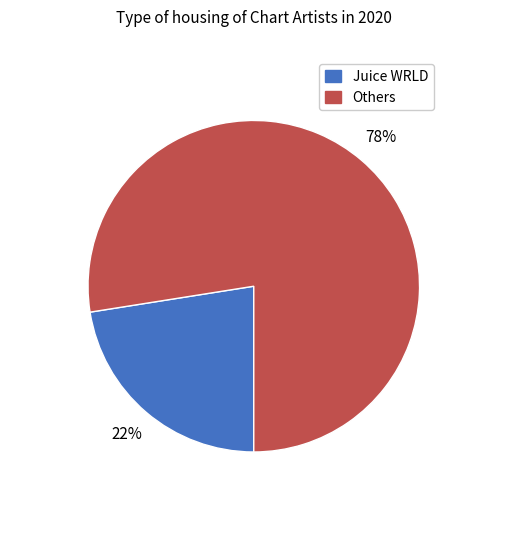

How many slices are in this pie chart?

2